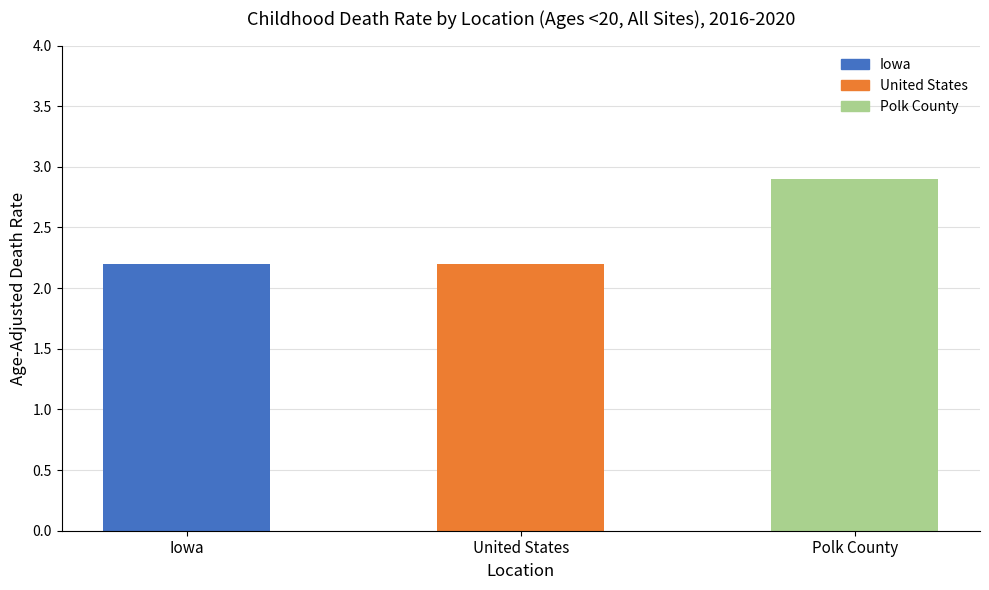

Which category has the highest value across all series?

Polk County